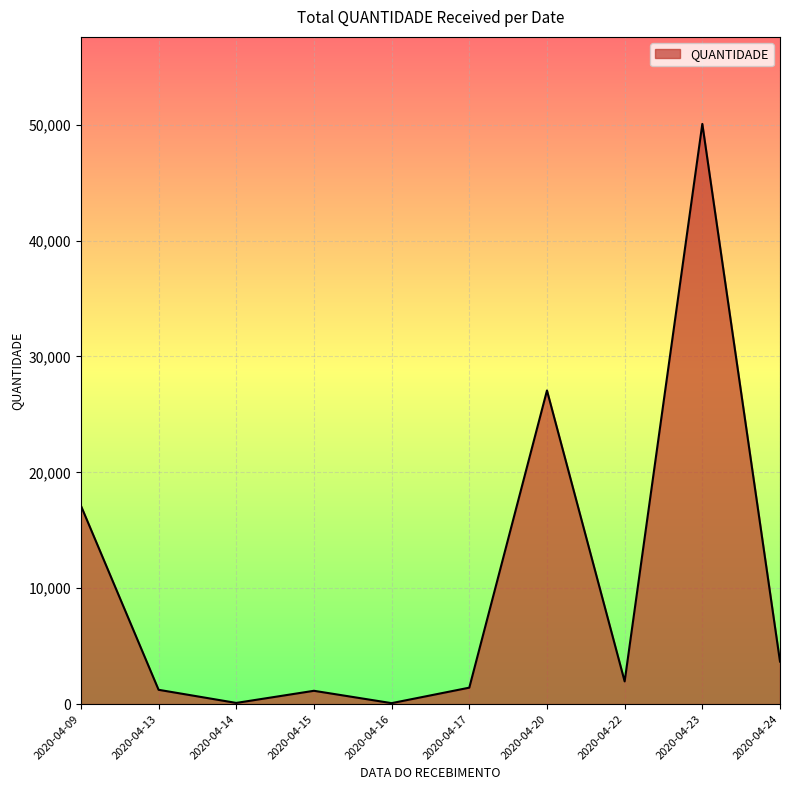

What is the change in value from 2020-04-23 to 2020-04-24?

-46395